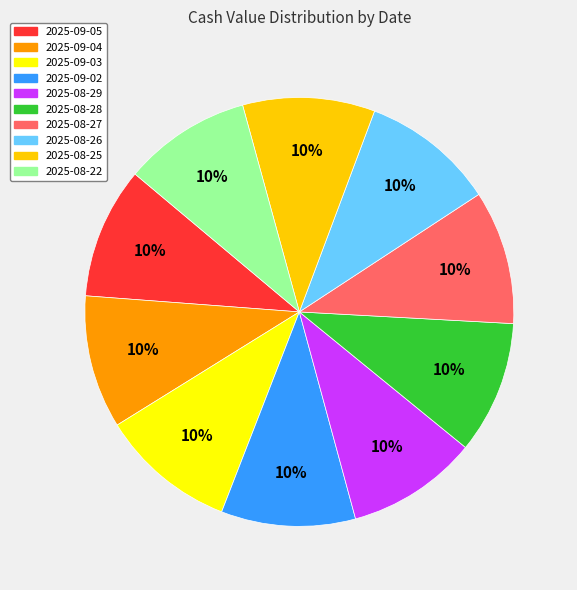

True or false: 2025-08-22 accounts for 1% of the total.

False